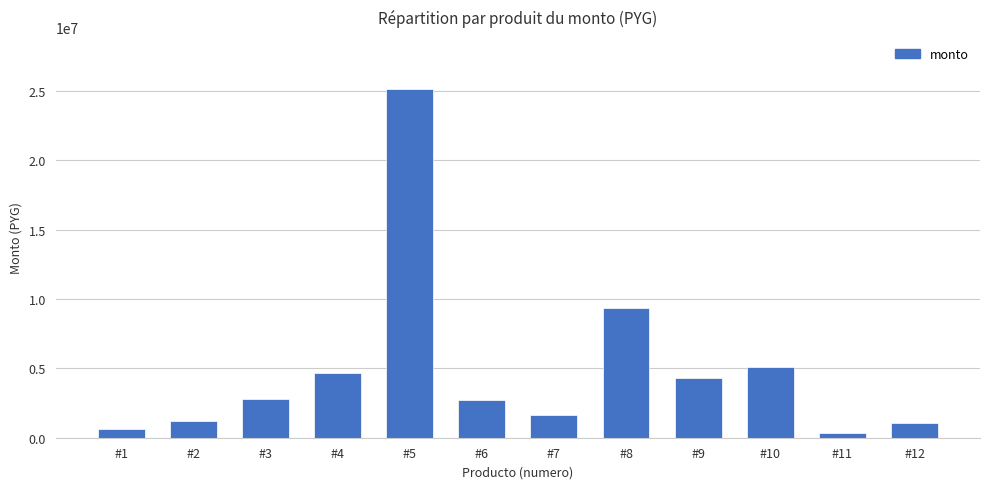

Does the chart contain stacked bars?

No